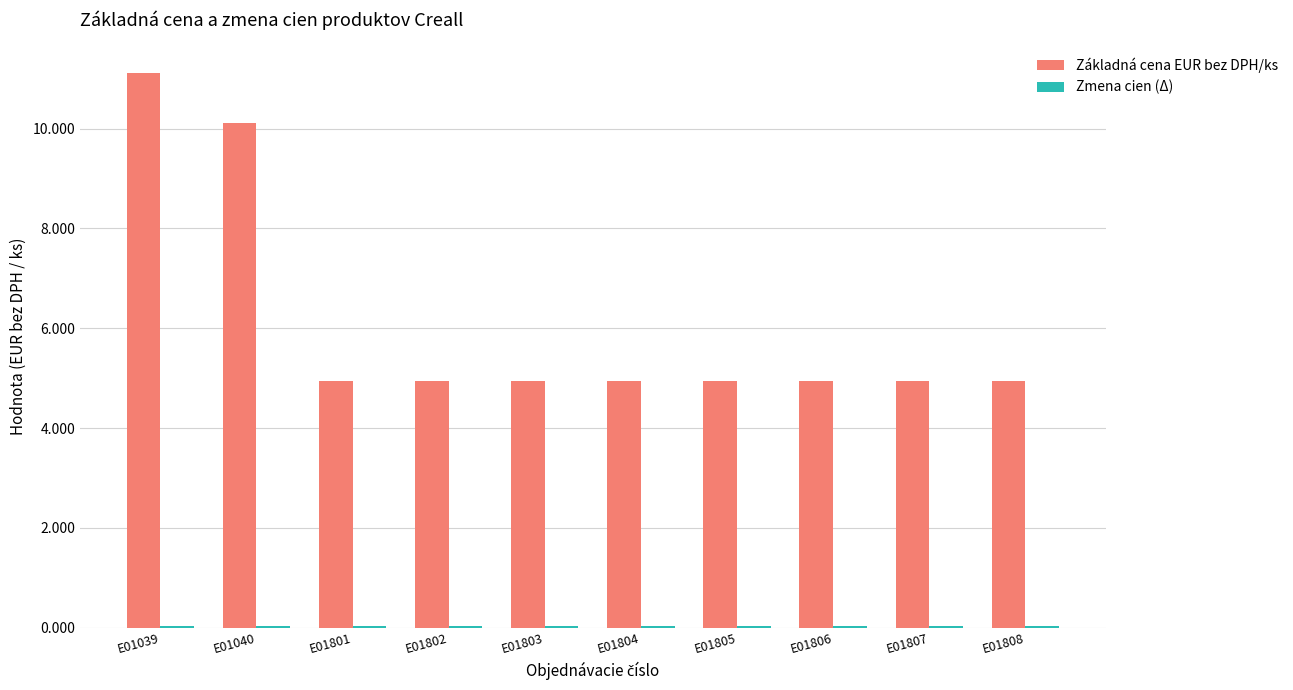

What is the sum of all Základná cena EUR bez DPH/ks values?

60.8